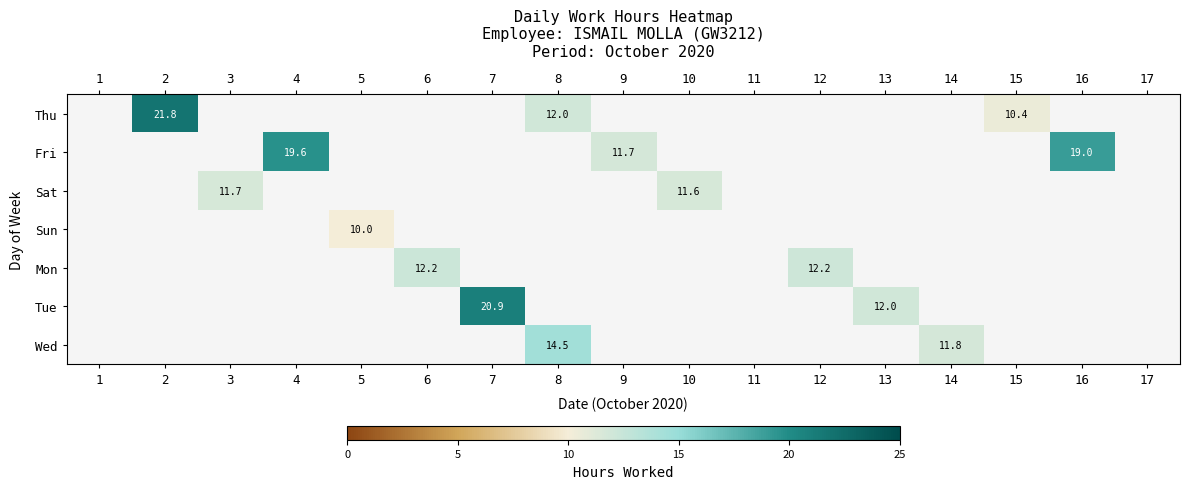

Is it true that Thu equals 5.6 at 15?

False